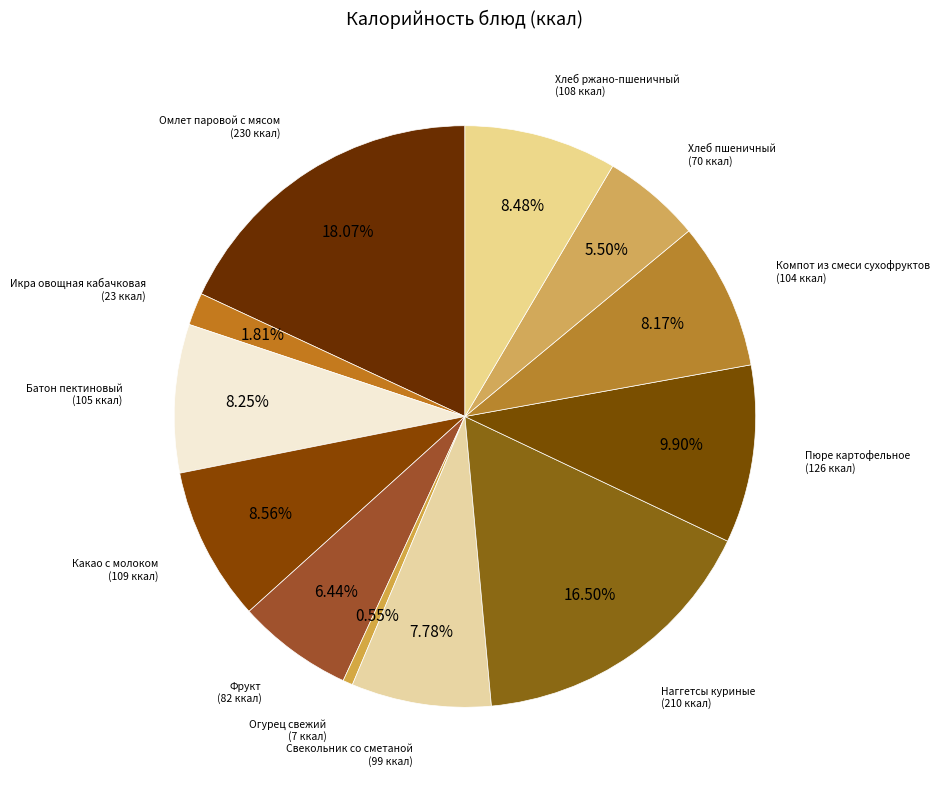

To the nearest percent, what is the average slice percentage?

8%